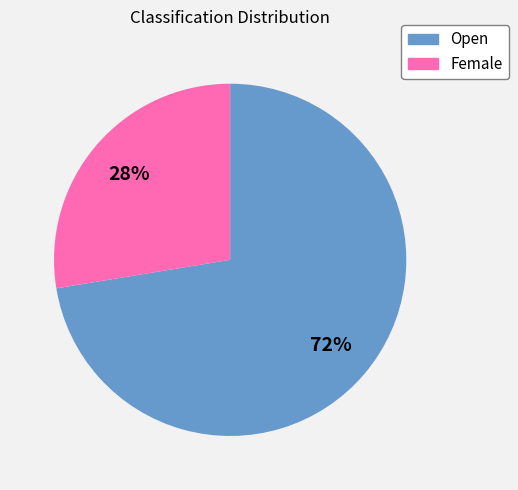

To the nearest percent, what percentage of the pie is Open?

72%